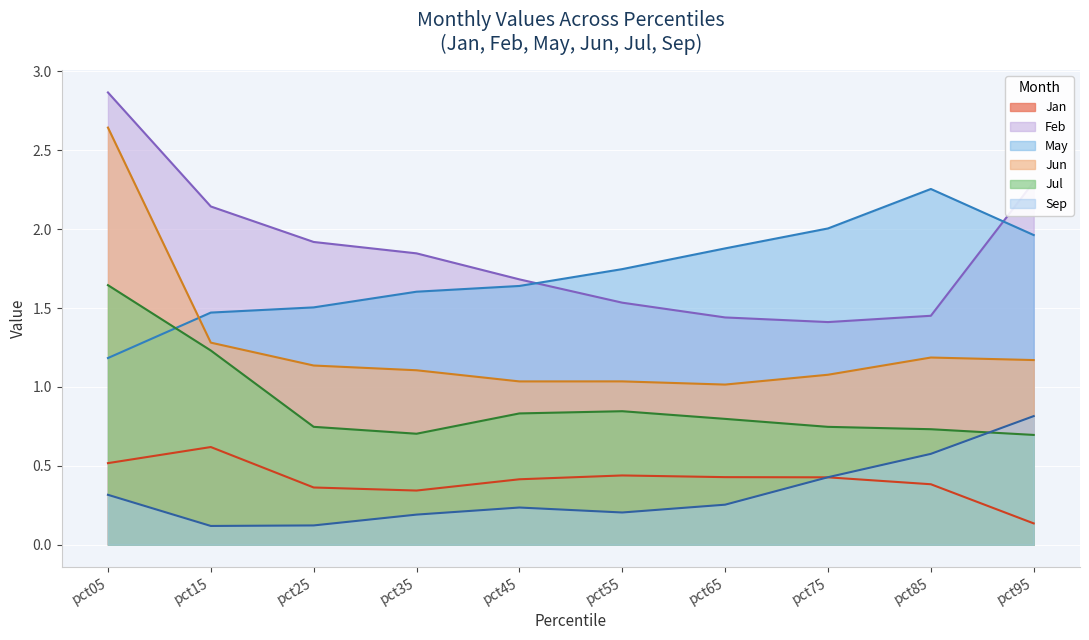

The Jun series shows 1.0 at pct55. True or false?

True